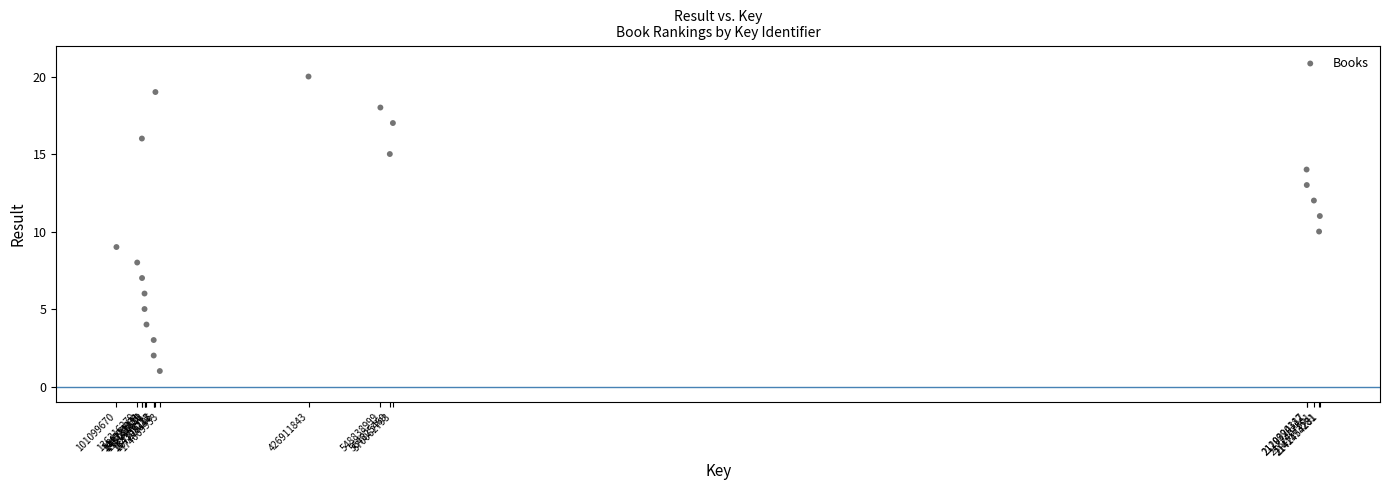

What is the range of Y values (max minus min)?

19